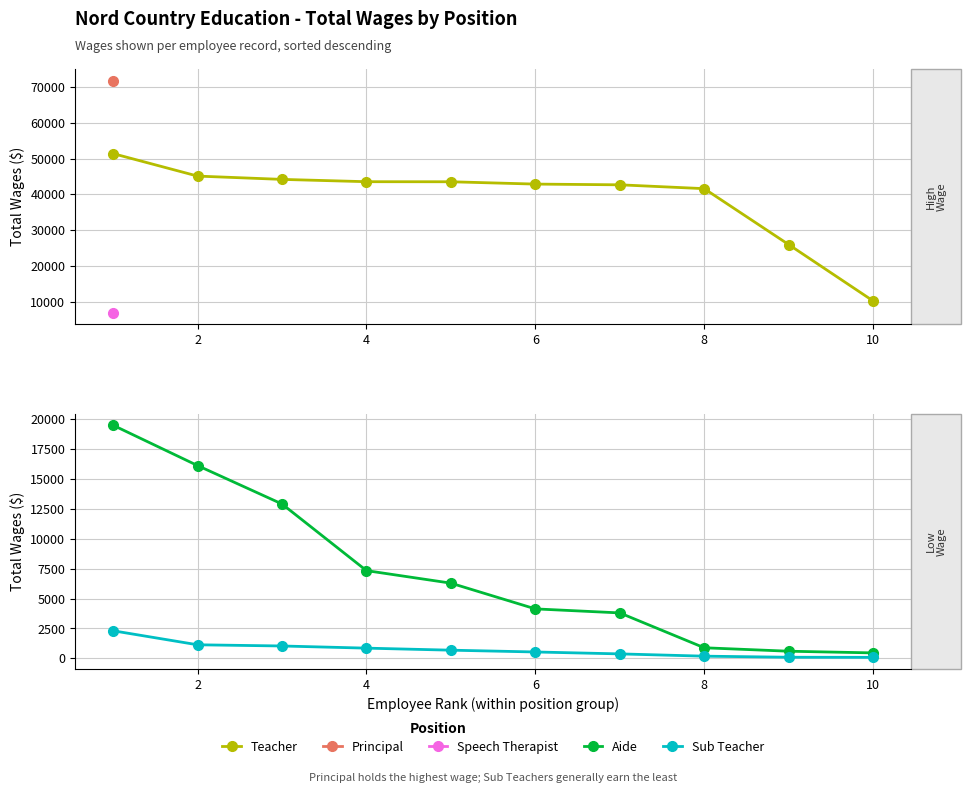

What is the sum of all Teacher values?

390809